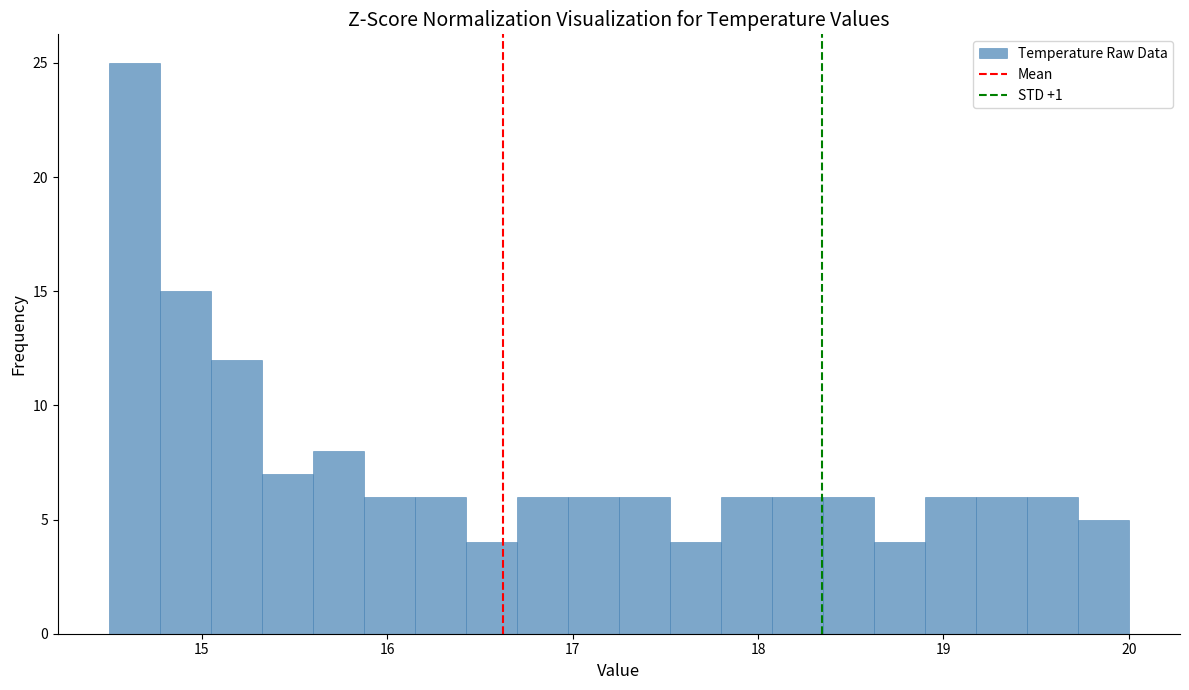

Read against the x-axis, roughly where is the centre of the tallest bar?

14.6